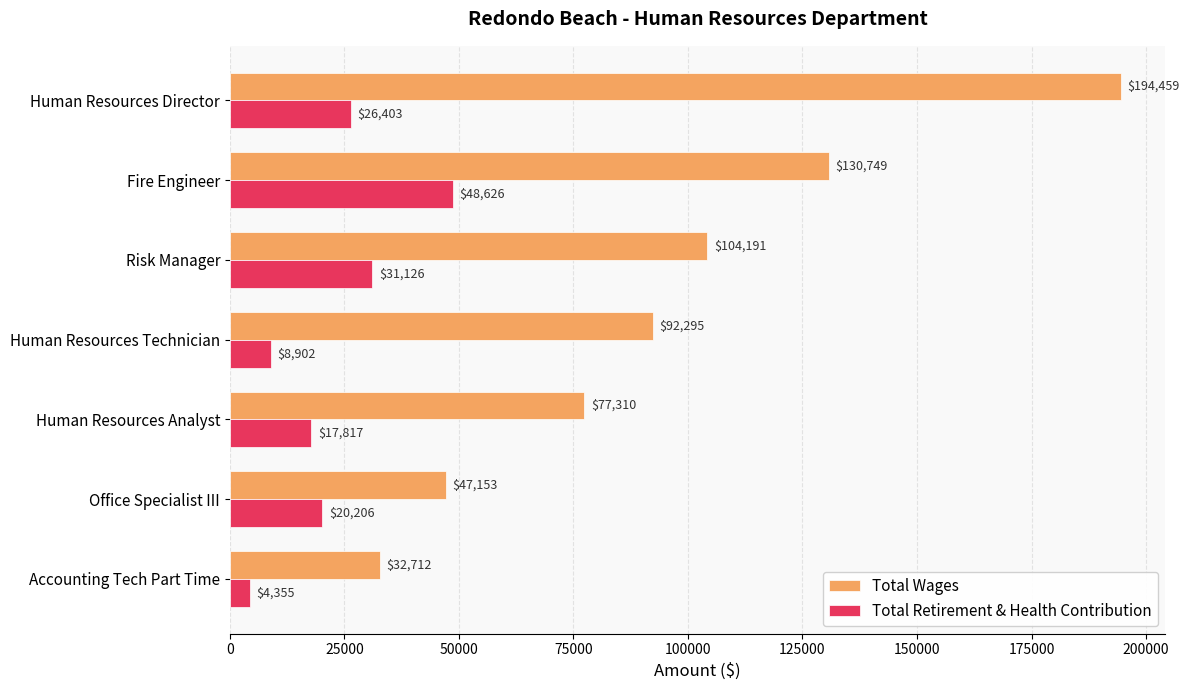

What is the approximate value of Total Wages at Accounting Tech Part Time?

32712